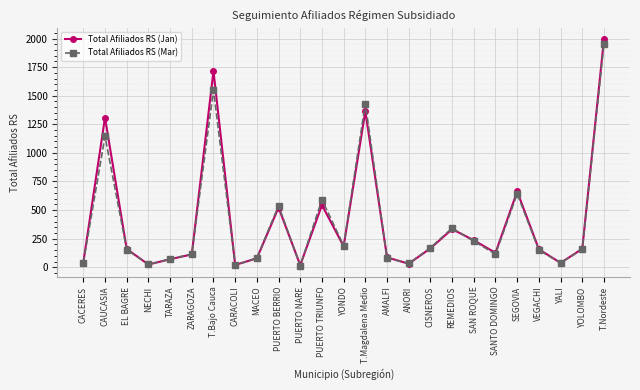

What is the highest value of the Total Afiliados RS (Mar) series?

1957